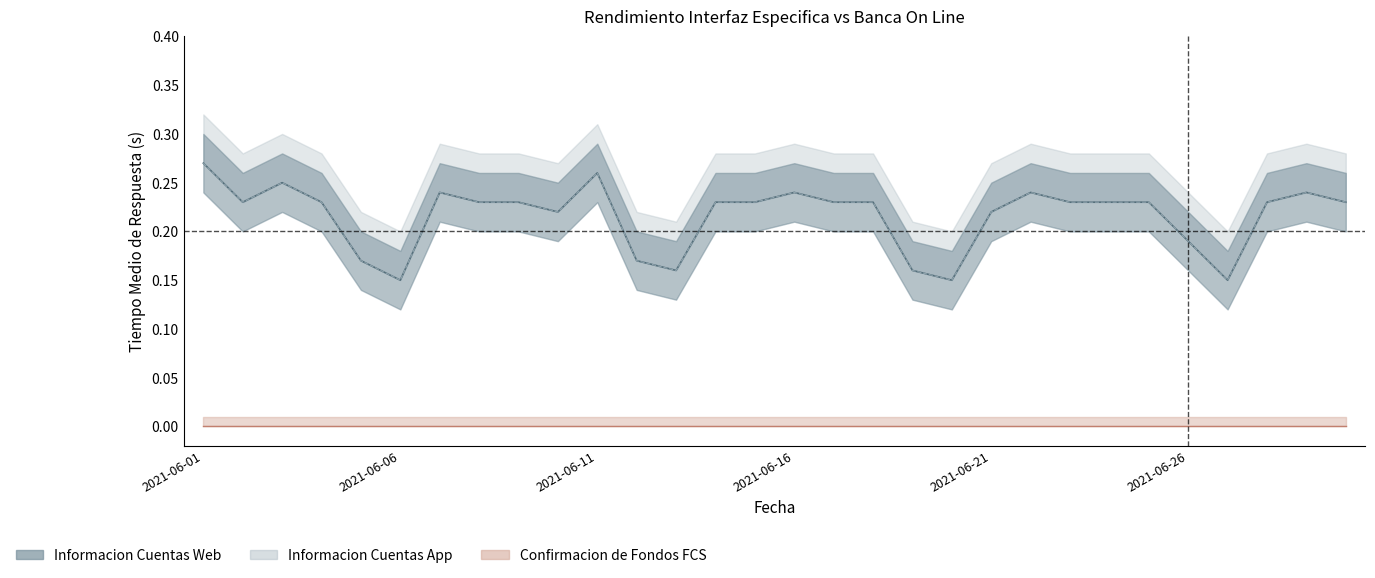

Between 2021-06-08 and 2021-06-01, which is larger?

2021-06-01